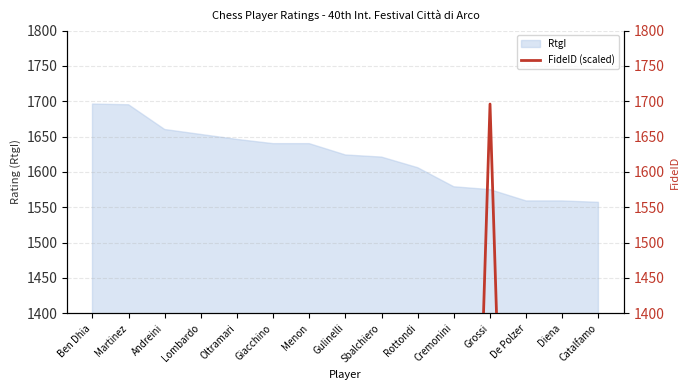

Read the RtgI value at Catalfamo.

1557